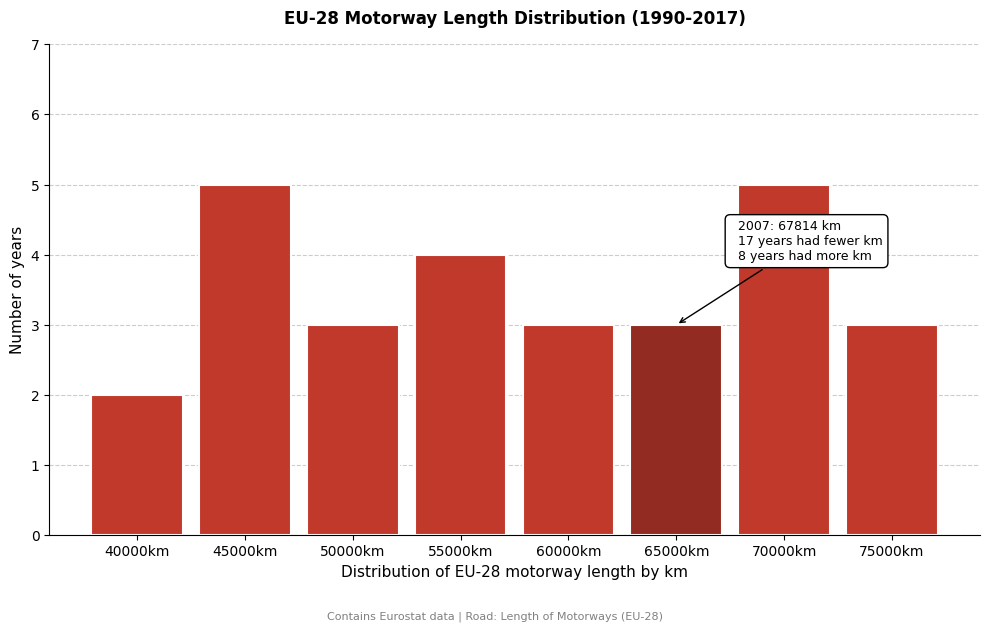

Reading left to right, transcribe all the data shown in this chart.

2	5	3	4	3	3	5	3